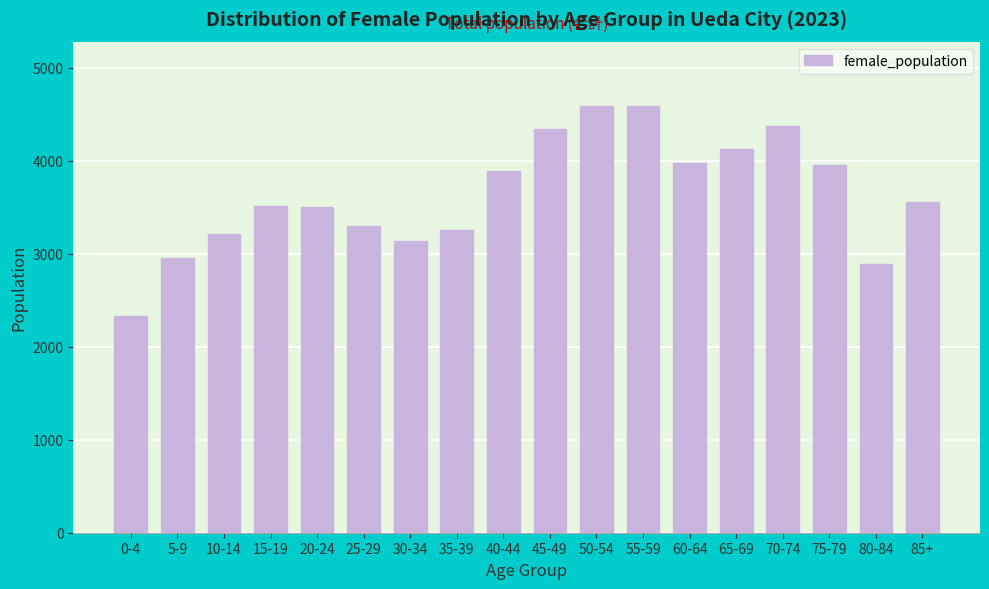

What is the label of the 3rd bar from the left?

10-14